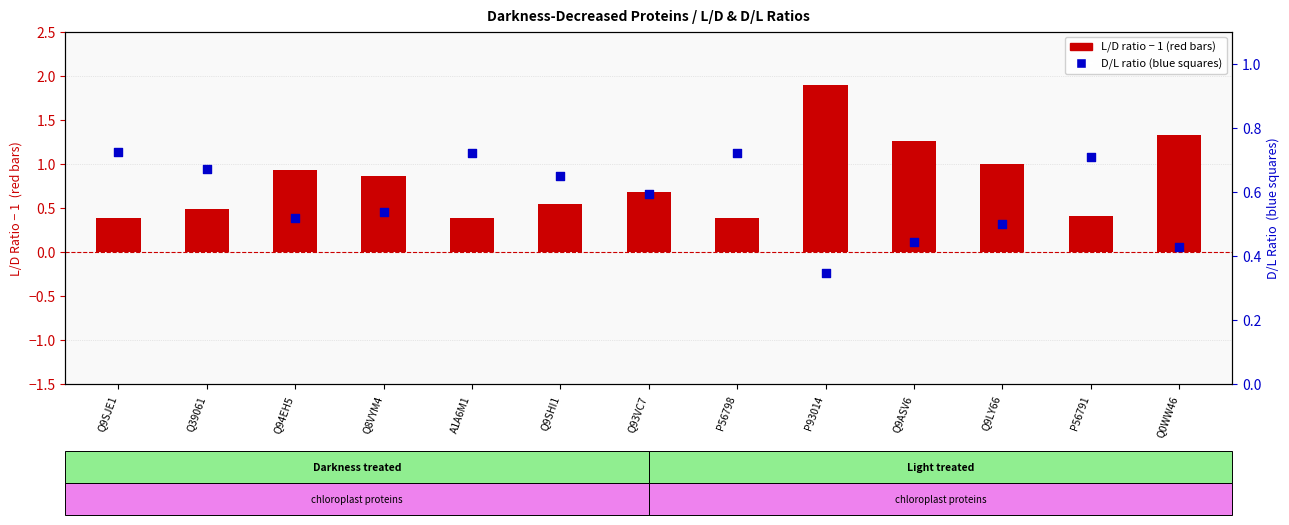

Which series contains the lowest Y value?

D/L Ratio